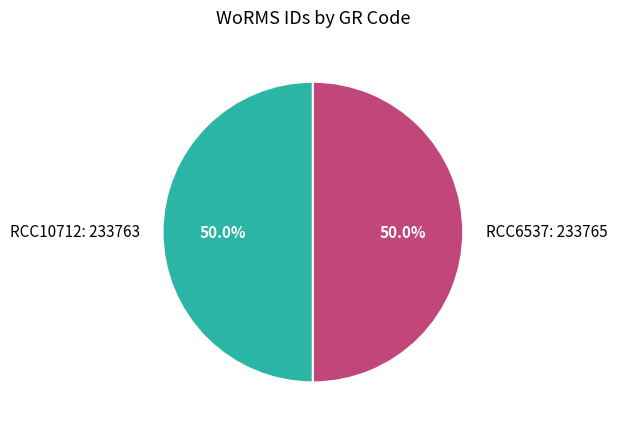

Do RCC6537 and RCC10712 together represent more than half of the pie?

Yes